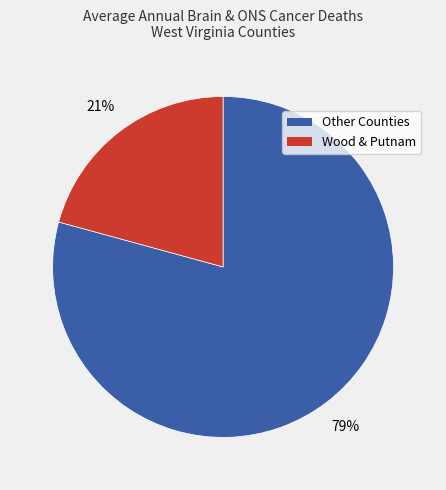

Is there any slice that represents more than half of the pie?

Yes